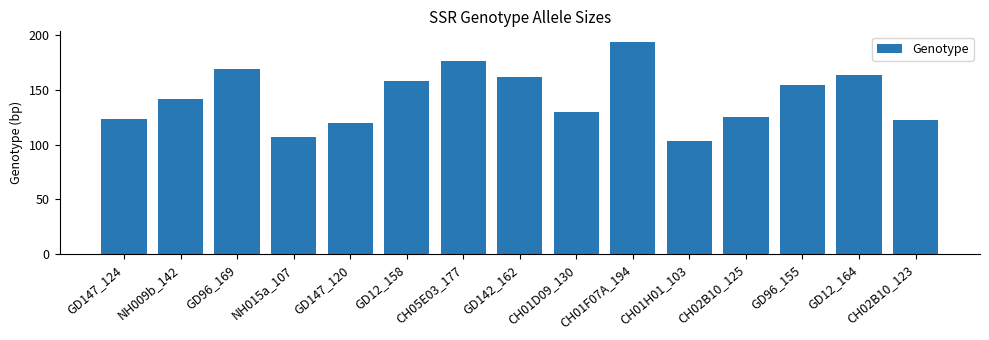

What is the approximate value at CH05E03_177, to the nearest 10?

180